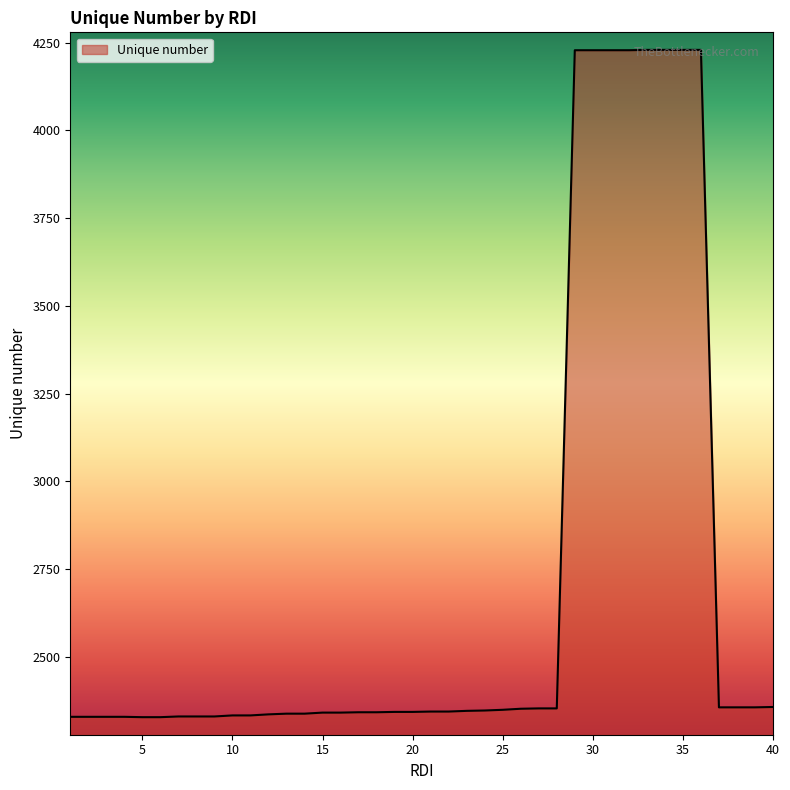

What is the difference between the maximum and minimum values?

1901